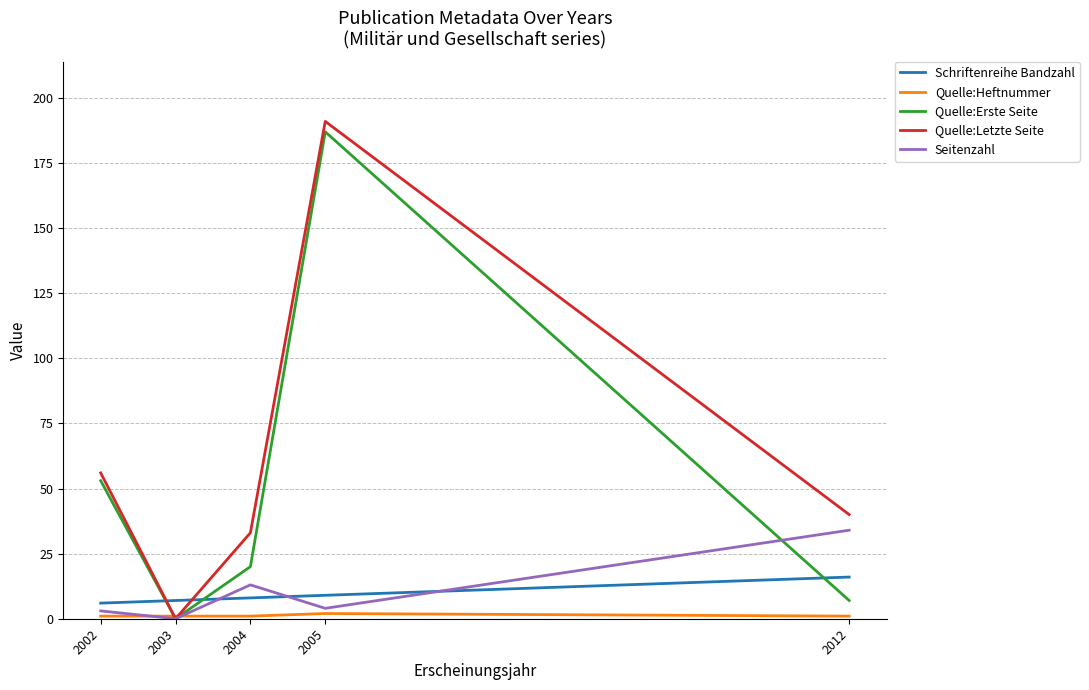

At which label does Quelle:Letzte Seite first exceed 40?

2002